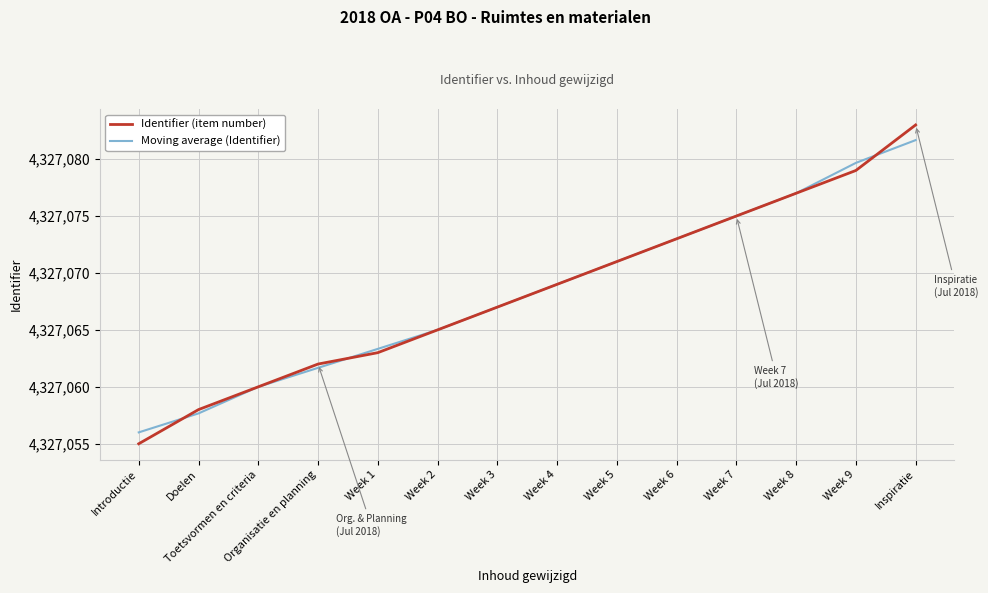

Reading left to right, what are all the values shown in this chart?

Identifier (item number): 4327055.0	4327058.0	4327060.0	4327062.0	4327063.0	4327065.0	4327067.0	4327069.0	4327071.0	4327073.0	4327075.0	4327077.0	4327079.0	4327083.0
Moving average (Identifier): 4327056.0	4327057.7	4327060.0	4327061.7	4327063.3	4327065.0	4327067.0	4327069.0	4327071.0	4327073.0	4327075.0	4327077.0	4327079.7	4327081.7